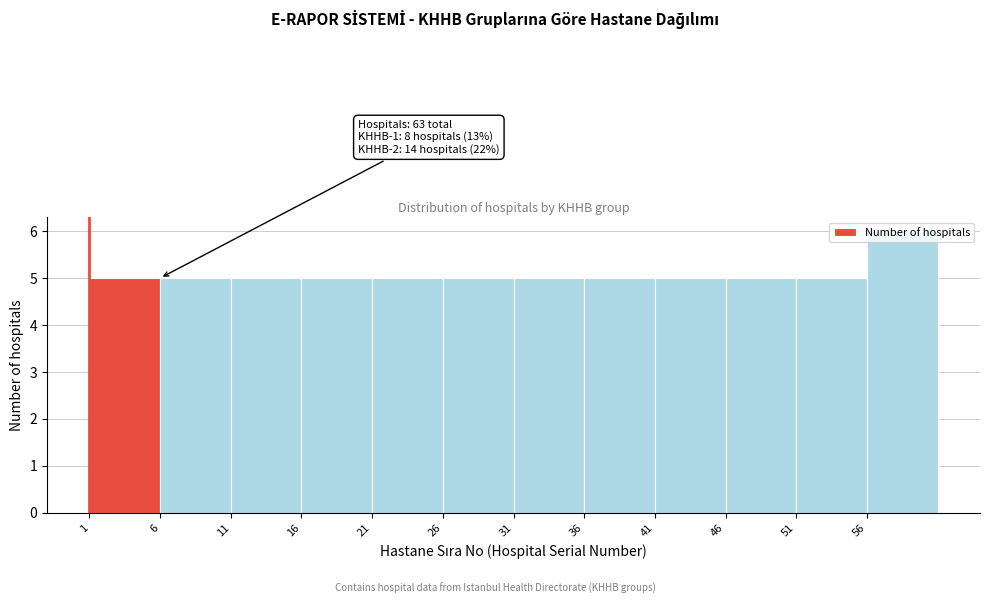

Over which range of the x-axis is the bar tallest?

56 to 61